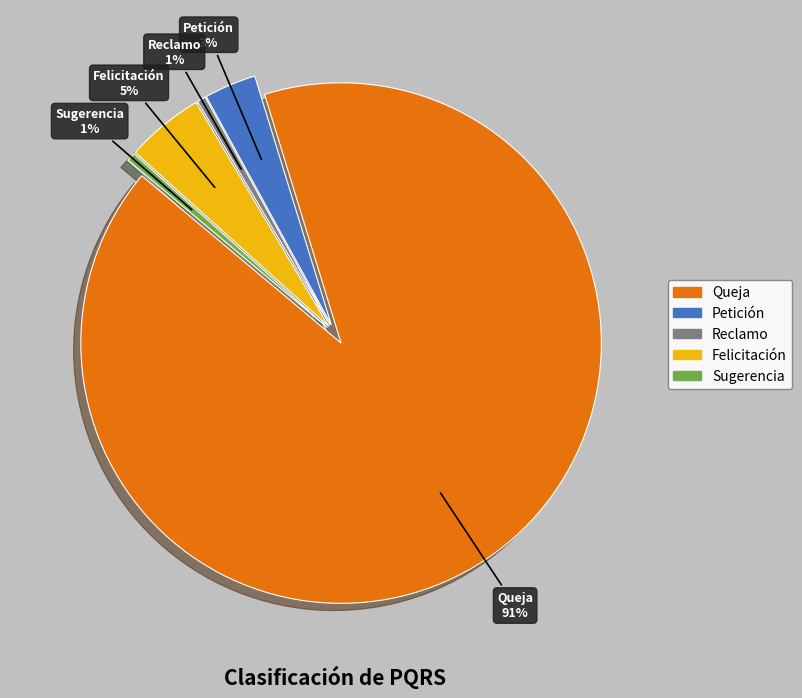

Is the sum of Petición and Queja greater than half?

Yes